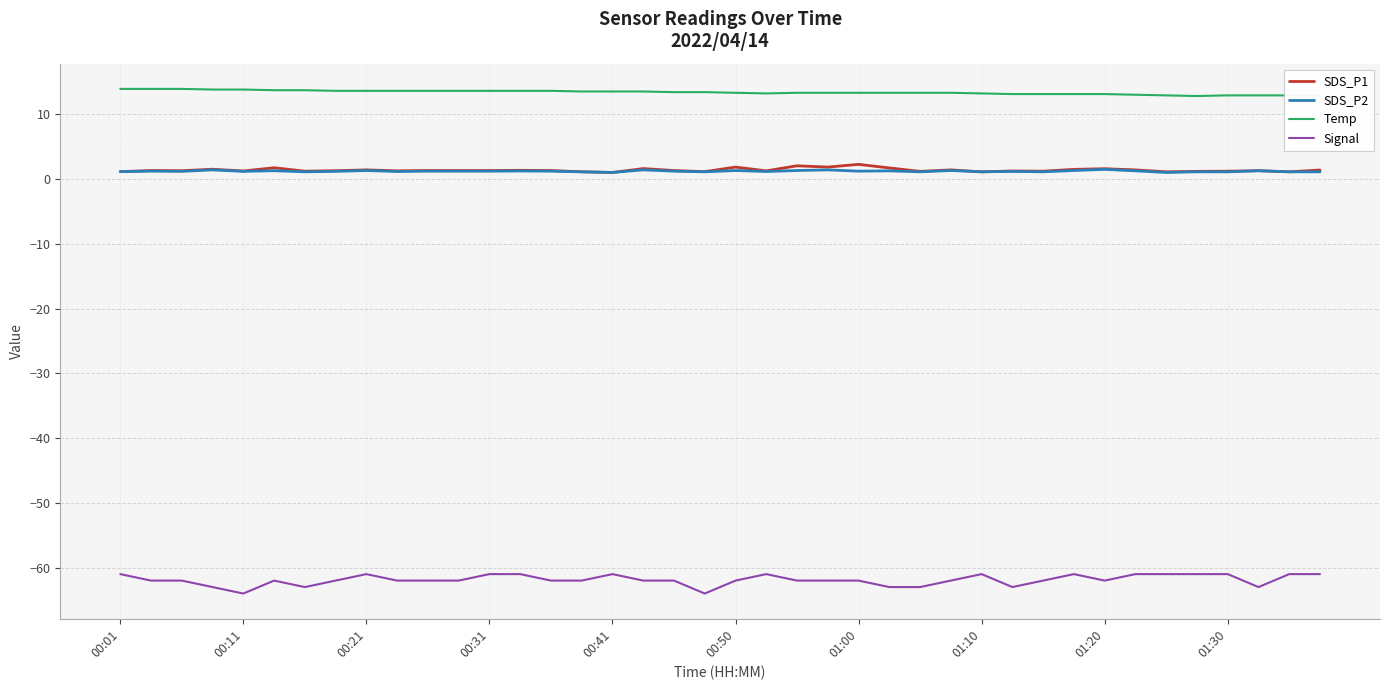

Which series has the largest total across all categories?

Temp